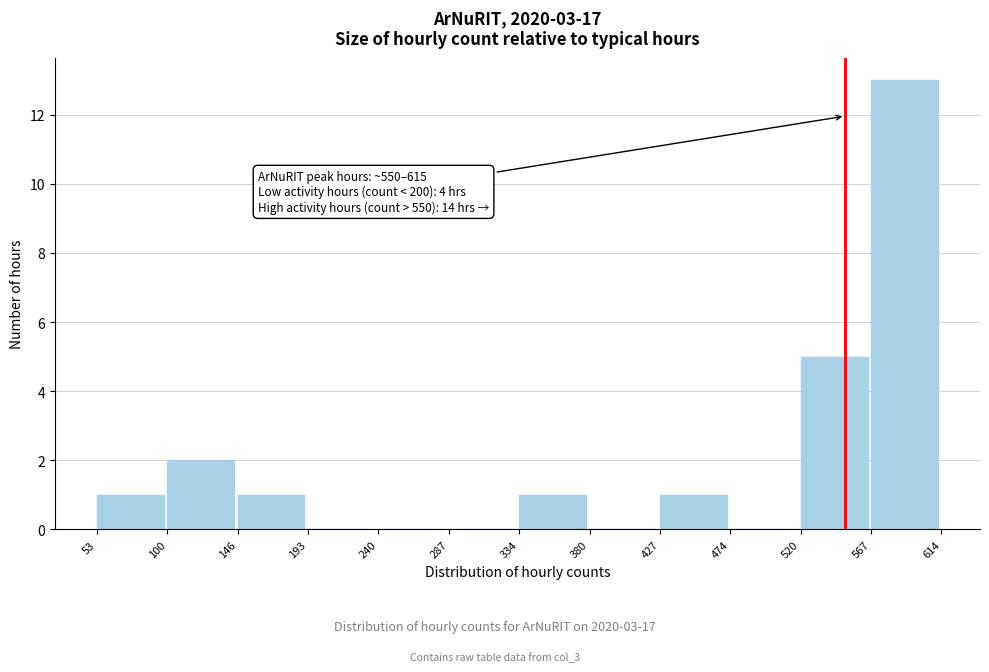

Over which range of the x-axis is the bar tallest?

567 to 614